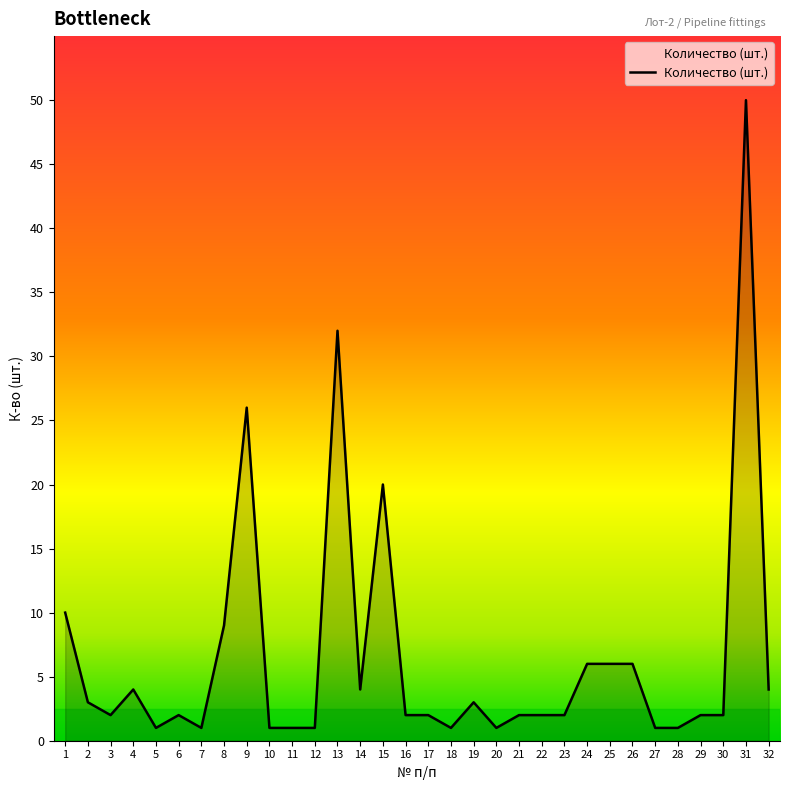

How many lines are shown in the chart?

1